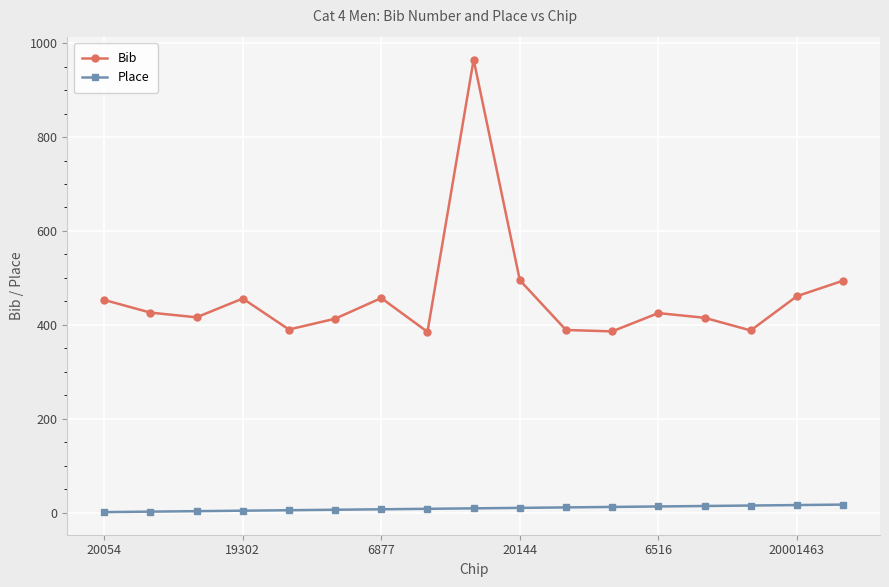

True or false: Bib has more than 1 interior local peaks.

True